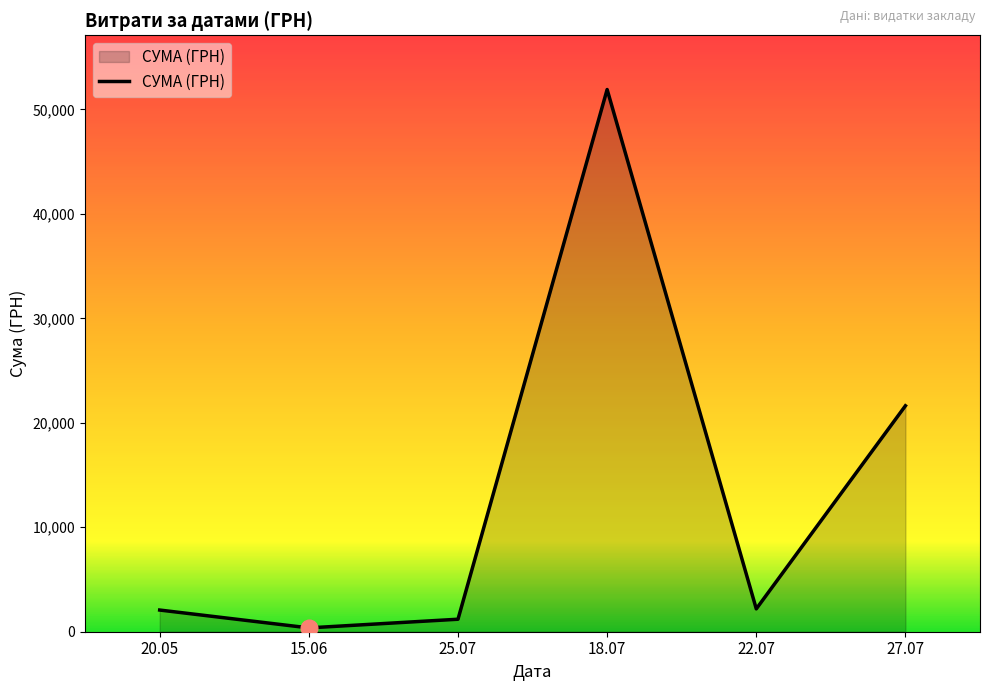

Which category has the lowest value across all series?

15.06